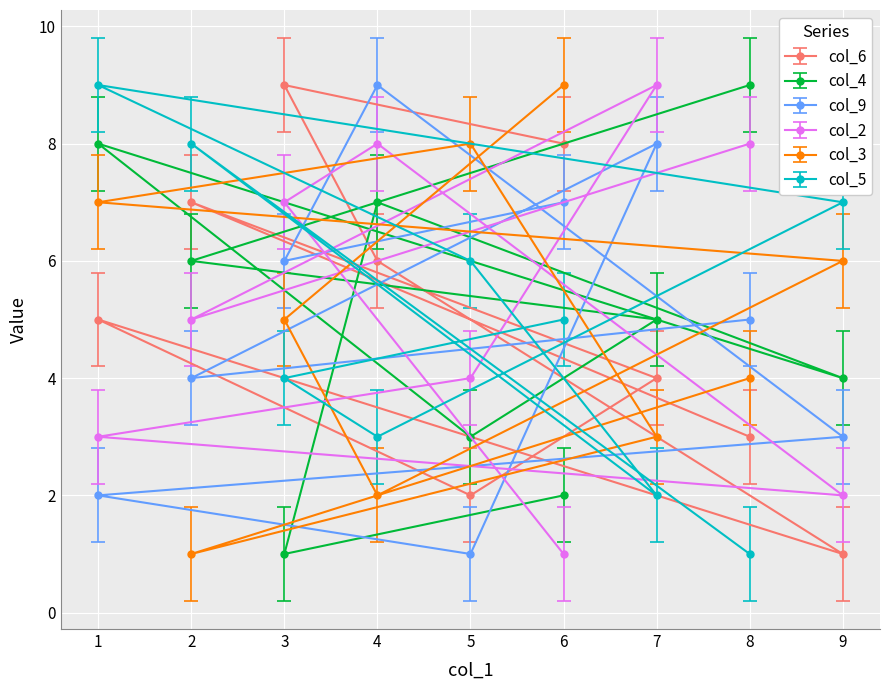

List the labels in order of col_6 value, largest first.

3, 6, 2, 4, 1, 7, 8, 5, 9